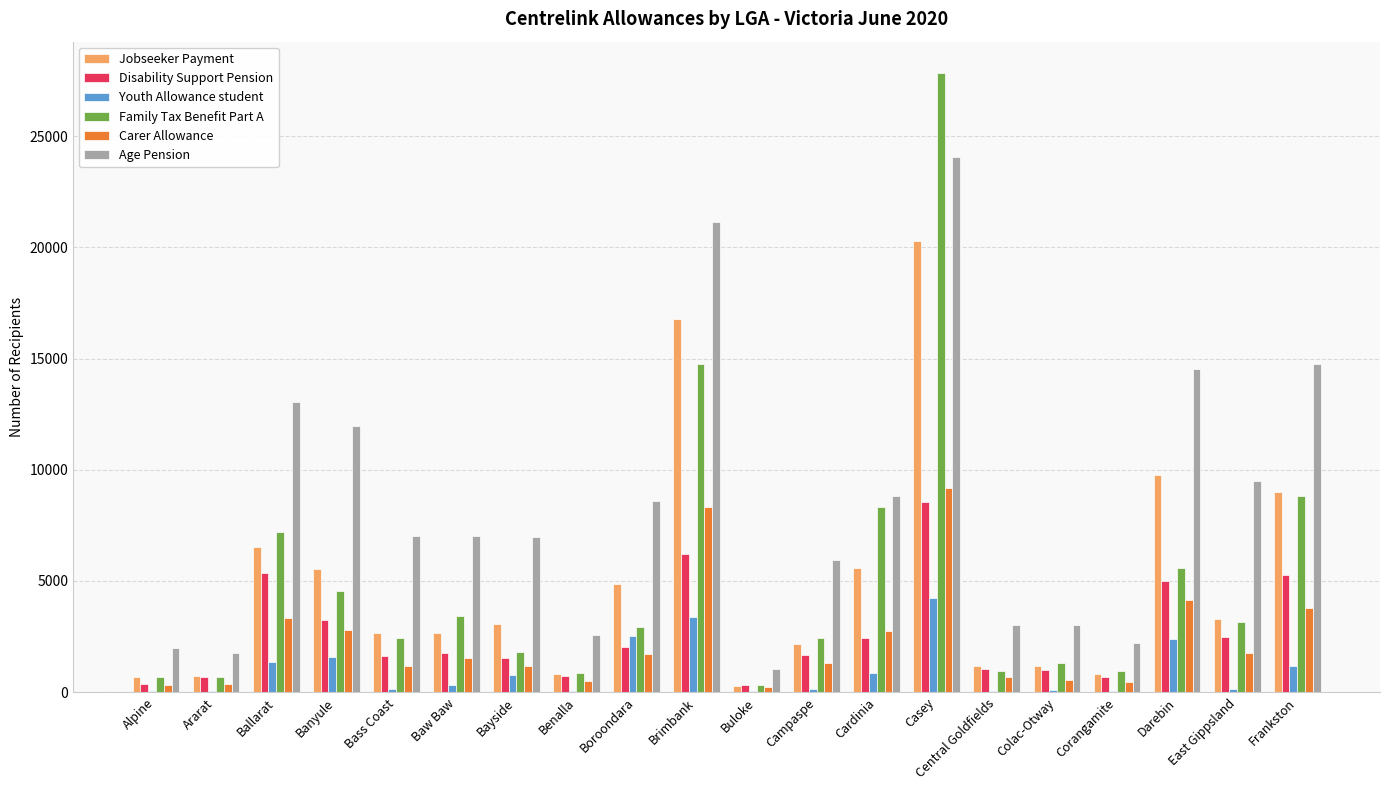

What is the maximum value shown in the chart?

27853